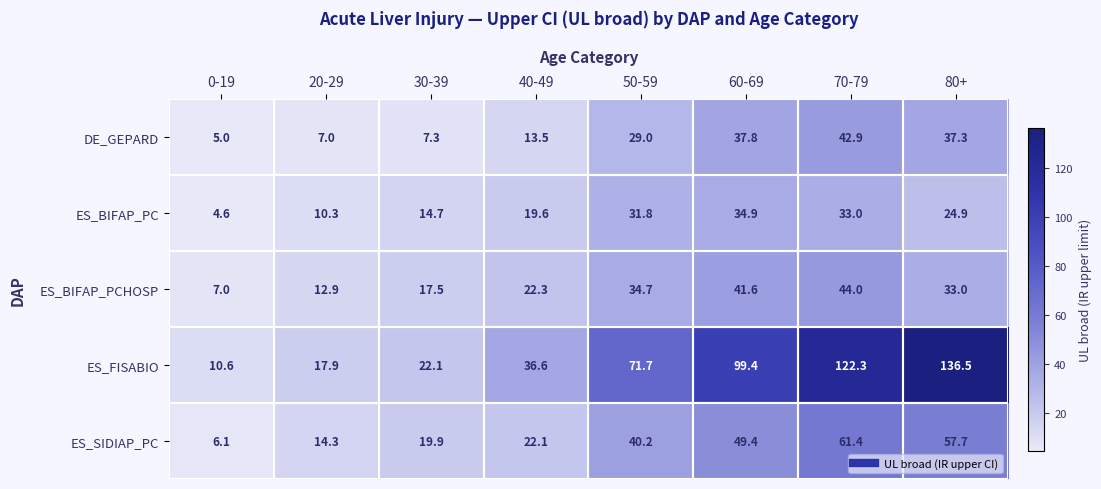

Which series has the largest total across all categories?

ES_FISABIO